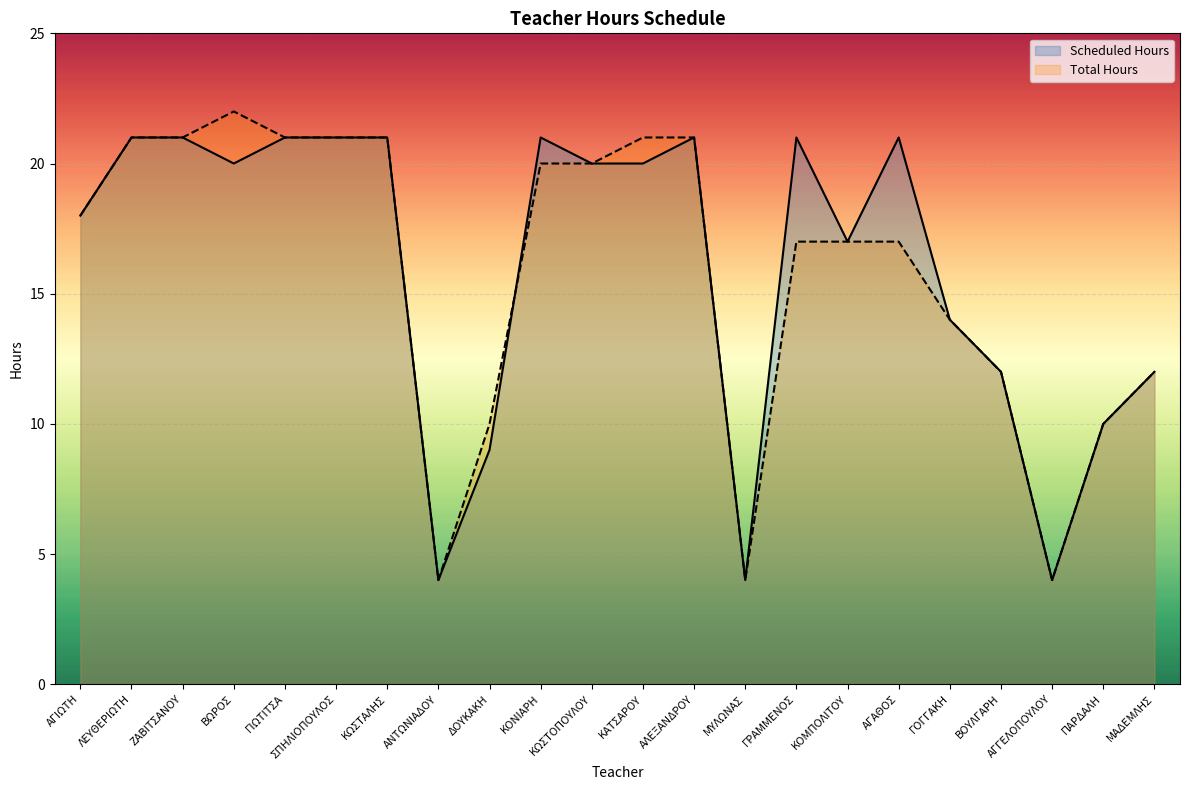

Where is the first local minimum for Total Hours?

ΑΝΤΩΝΙΑΔΟΥ